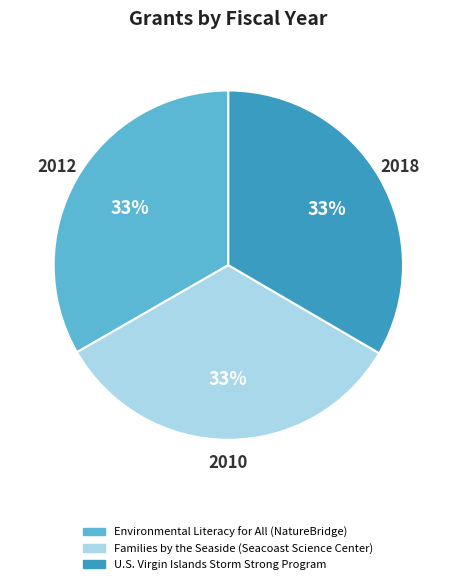

To the nearest percent, what portion does Families by the Seaside (Seacoast Science Center) represent?

33%